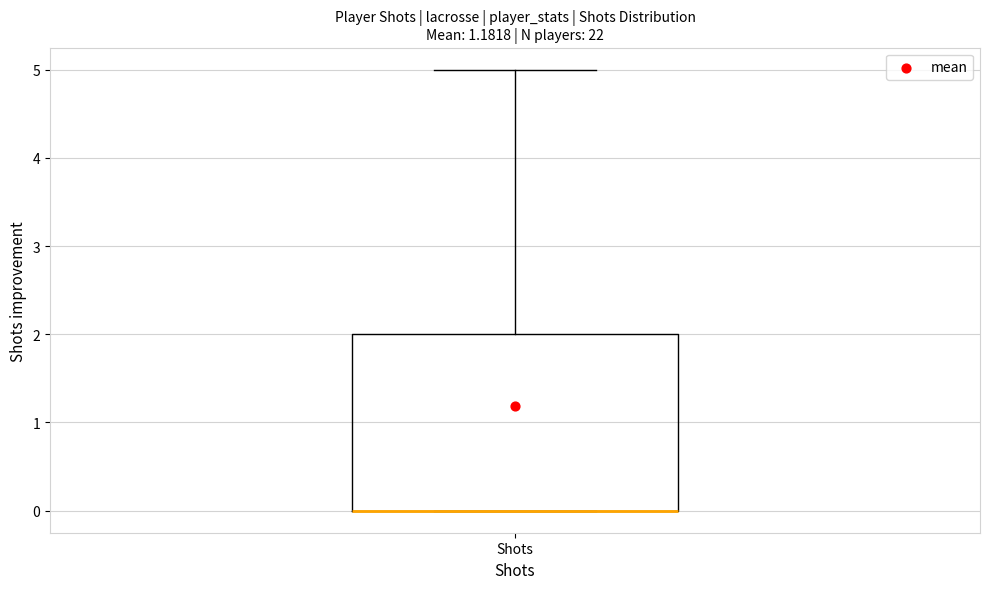

Transcribe this box plot: give where the median line is, the range the box spans, and where the two whiskers end, as read against the y-axis. The values are not printed on the chart, so give them approximately, as read against the axis.

median 0 (drawn on the box's lower edge), box 0 to 2, whiskers 0 to 5